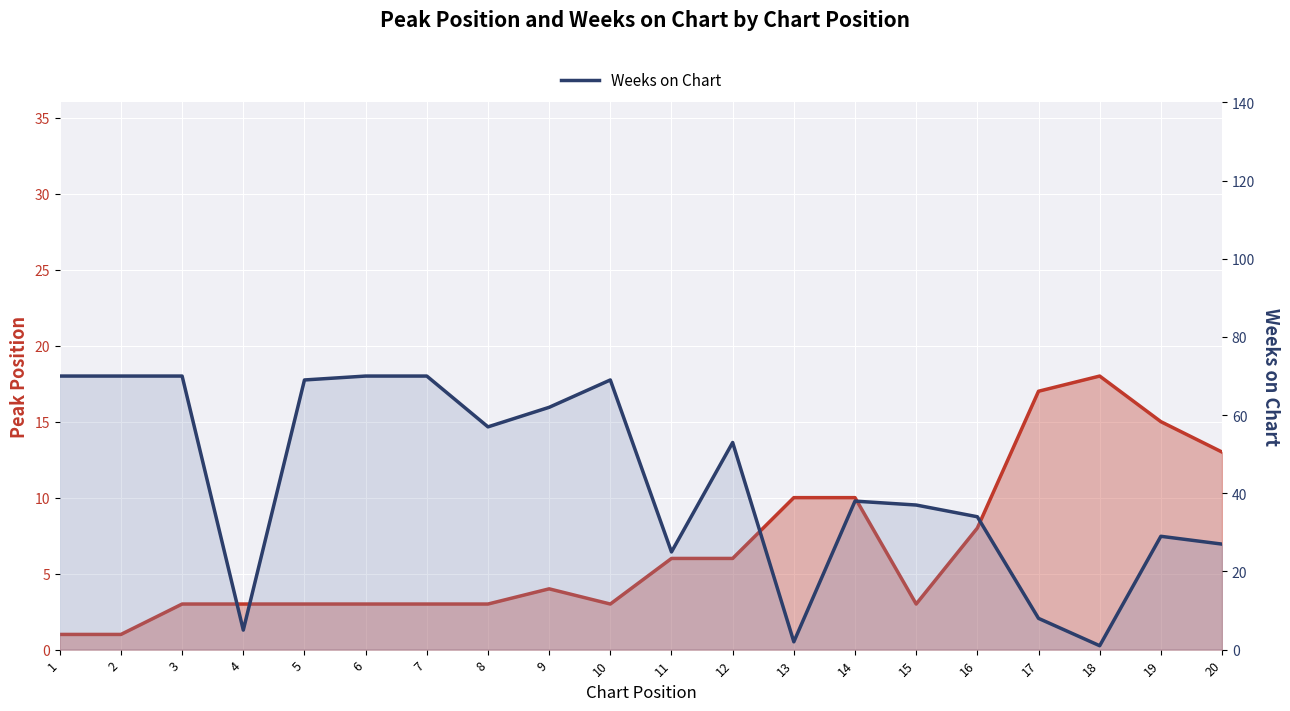

At which category does the chart reach its minimum across all series?

1